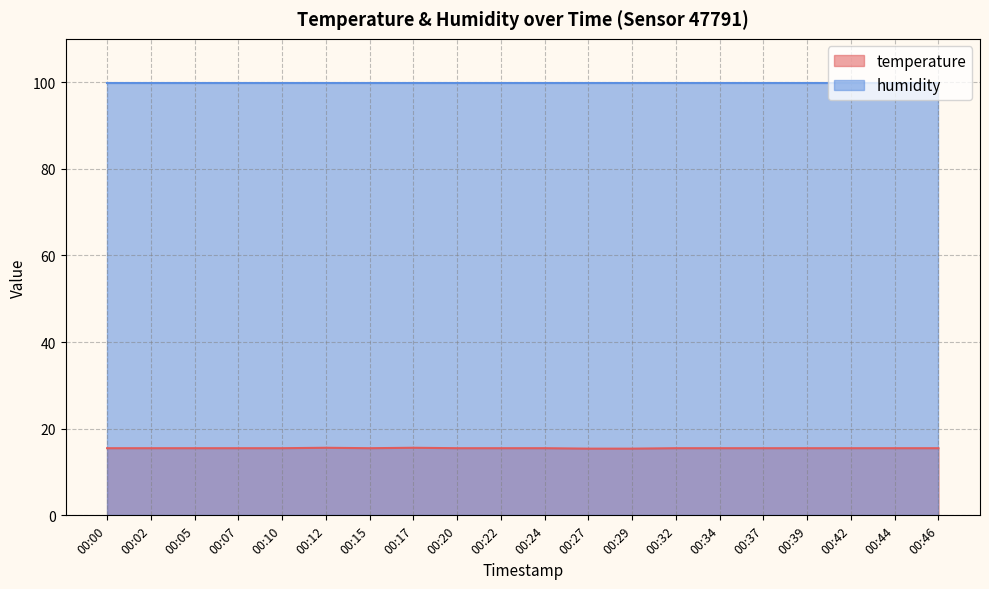

What is the value of the 7th point from the left?

15.5